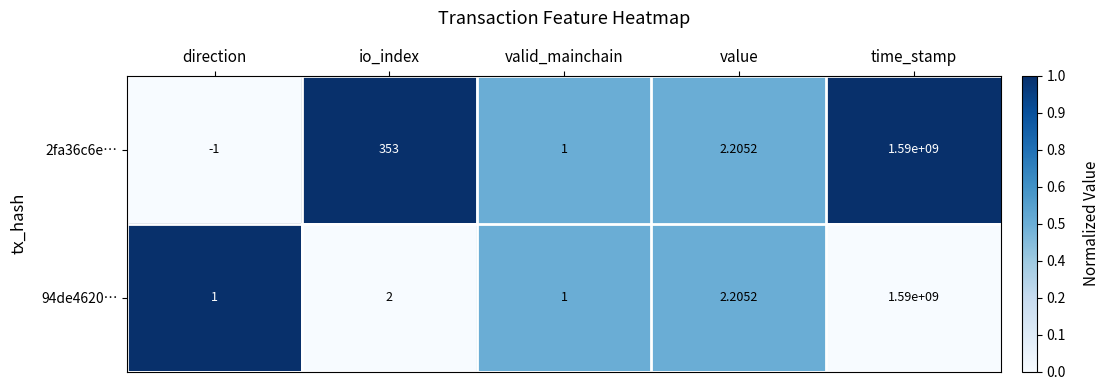

Rank the series by their average value, from lowest to highest.

94de4620…, 2fa36c6e…